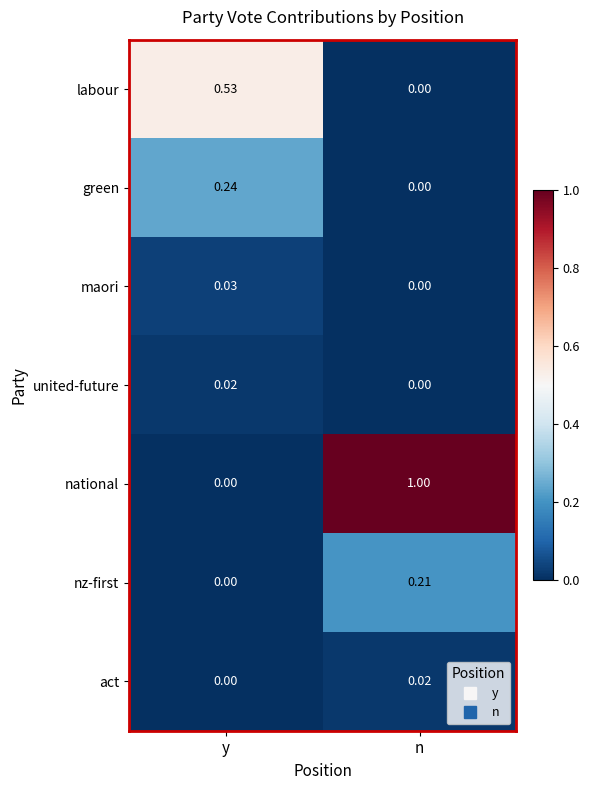

Rank the categories by united-future value from highest to lowest.

y, n